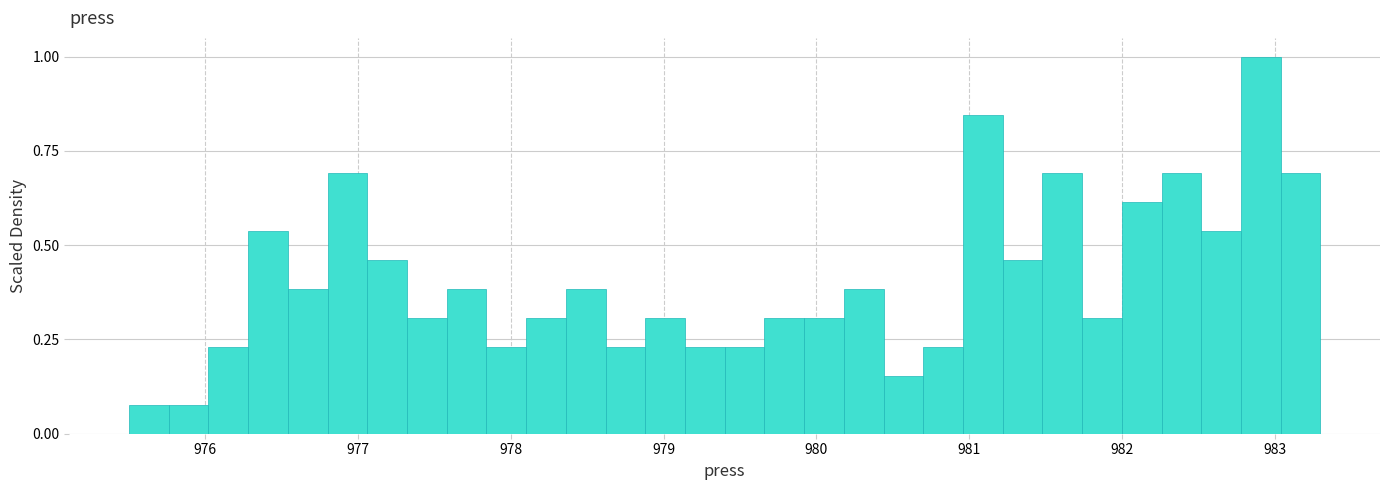

Around what value on the x-axis is the tallest bar? Give the approximate position of its centre, as read against the axis.

982.9